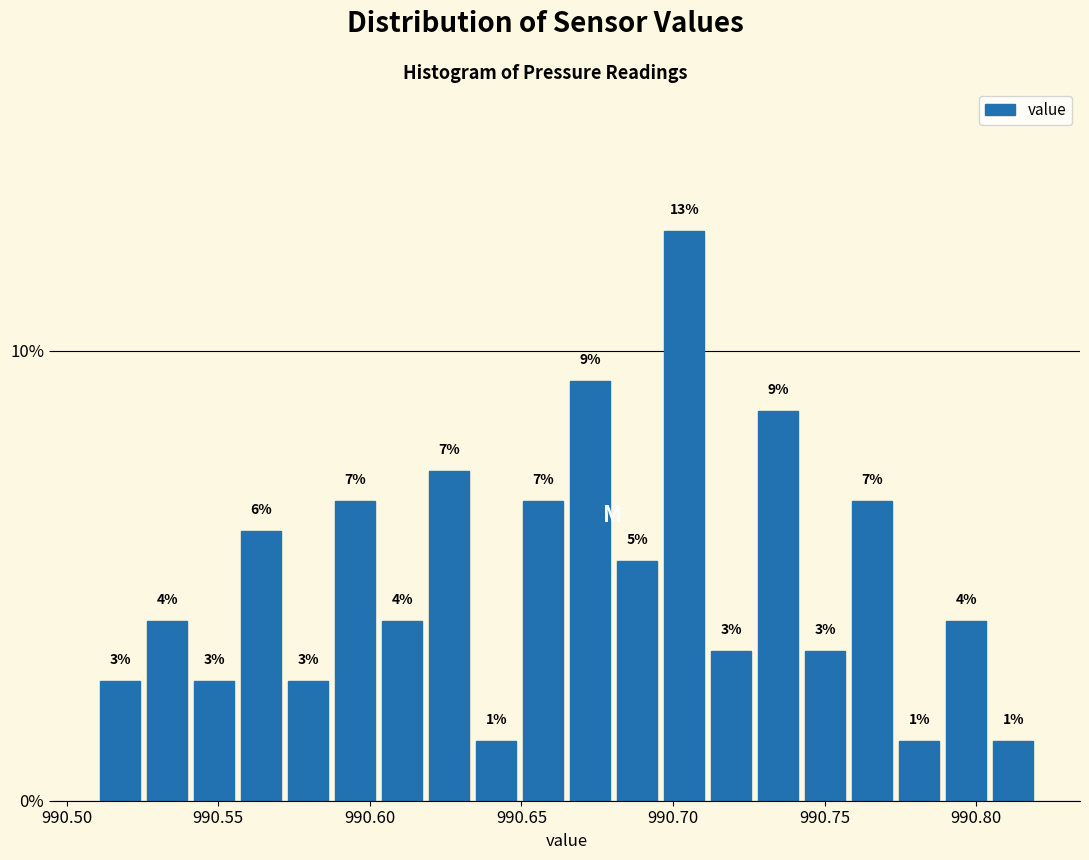

Around what value on the x-axis is the tallest bar? Give the approximate position of its centre, as read against the axis.

990.705